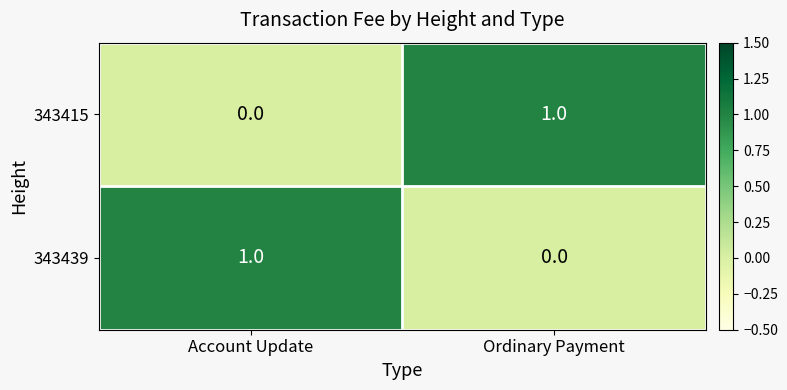

The 343439 series shows 0 at Ordinary Payment. True or false?

True